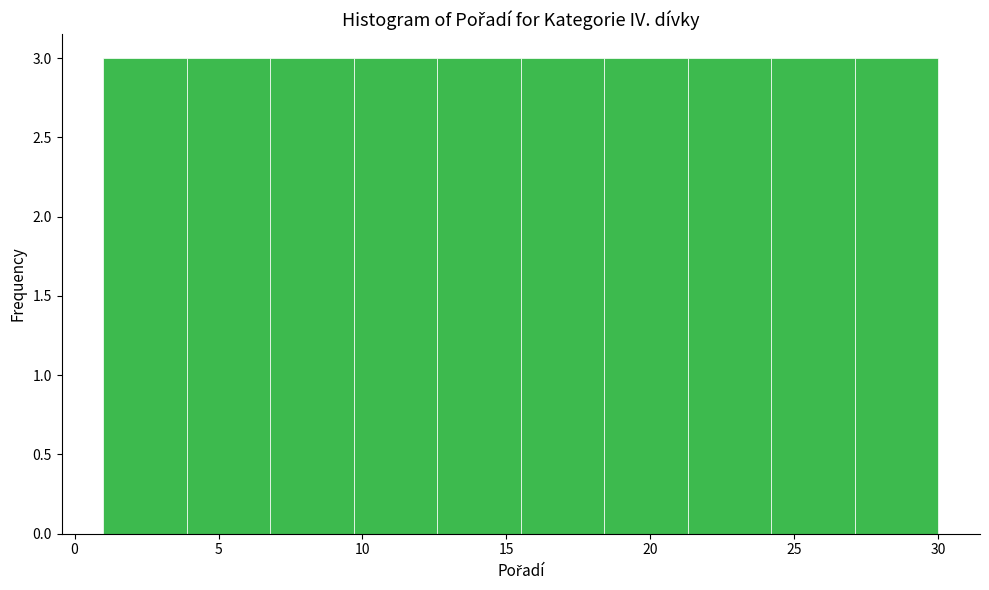

Reading left to right, transcribe this chart: for each bar, give the range it covers on the x-axis and its height. Neither the bar edges nor the heights are printed on the chart, so give them approximately, as read against the axes.

1.0 to 3.9: 3
3.9 to 6.8: 3
6.8 to 9.7: 3
9.7 to 12.6: 3
12.6 to 15.5: 3
15.5 to 18.4: 3
18.4 to 21.3: 3
21.3 to 24.2: 3
24.2 to 27.1: 3
27.1 to 30.0: 3